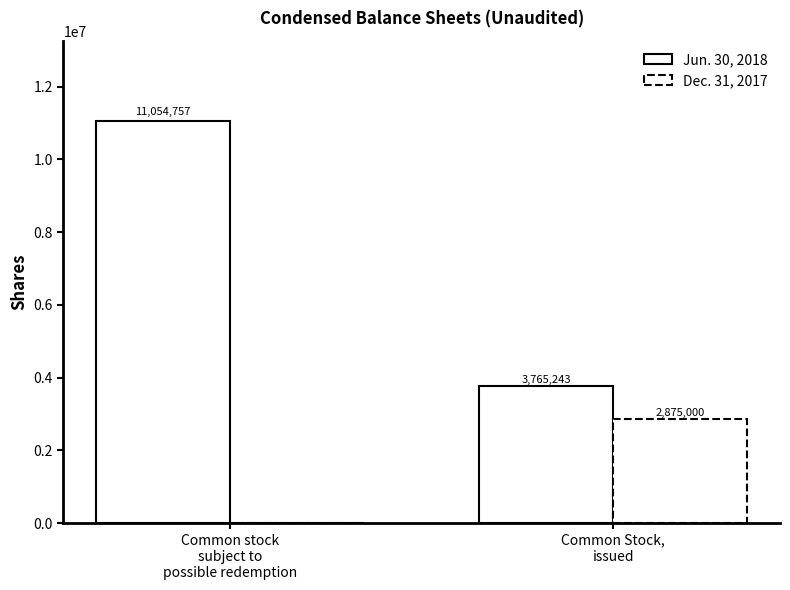

Are the bars horizontal?

No